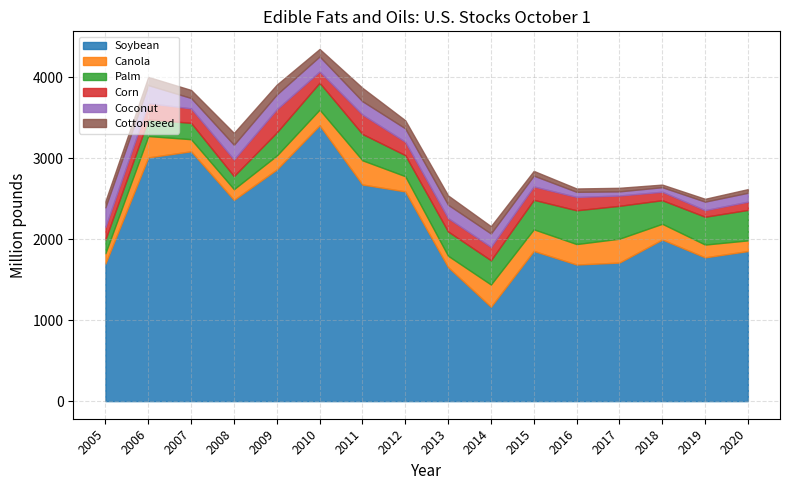

Which label corresponds to the largest value in the chart?

2010